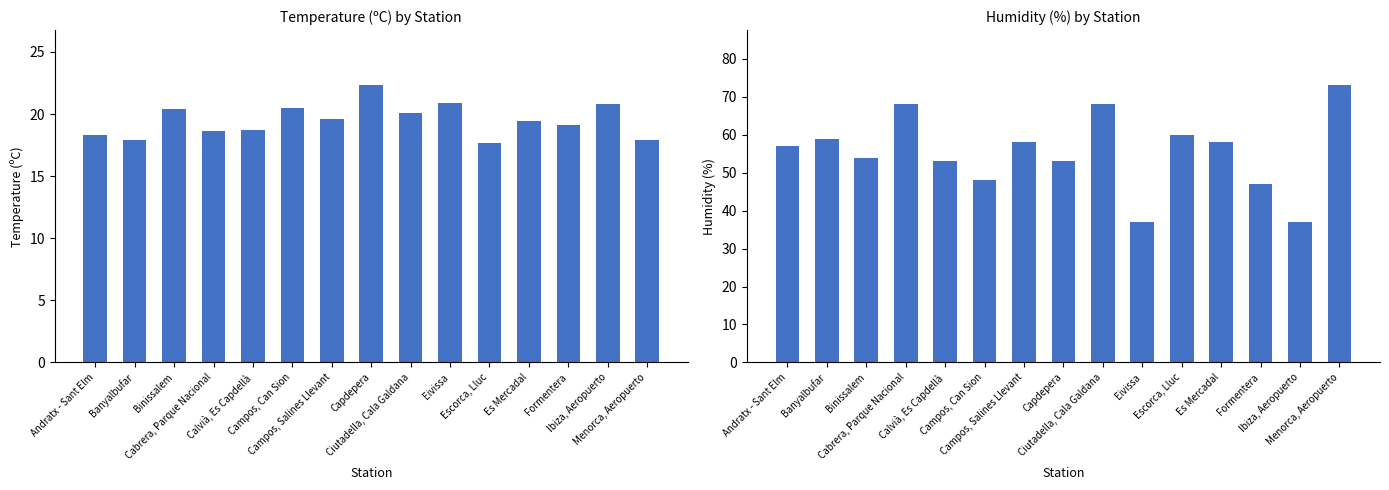

Rank the categories by Humidity (%) value from highest to lowest.

Menorca, Aeropuerto, Cabrera, Parque Nacional, Ciutadella, Cala Galdana, Escorca, Lluc, Banyalbufar, Campos, Salines Llevant, Es Mercadal, Andratx - Sant Elm, Binissalem, Calvià, Es Capdellà, Capdepera, Campos, Can Sion, Formentera, Eivissa, Ibiza, Aeropuerto